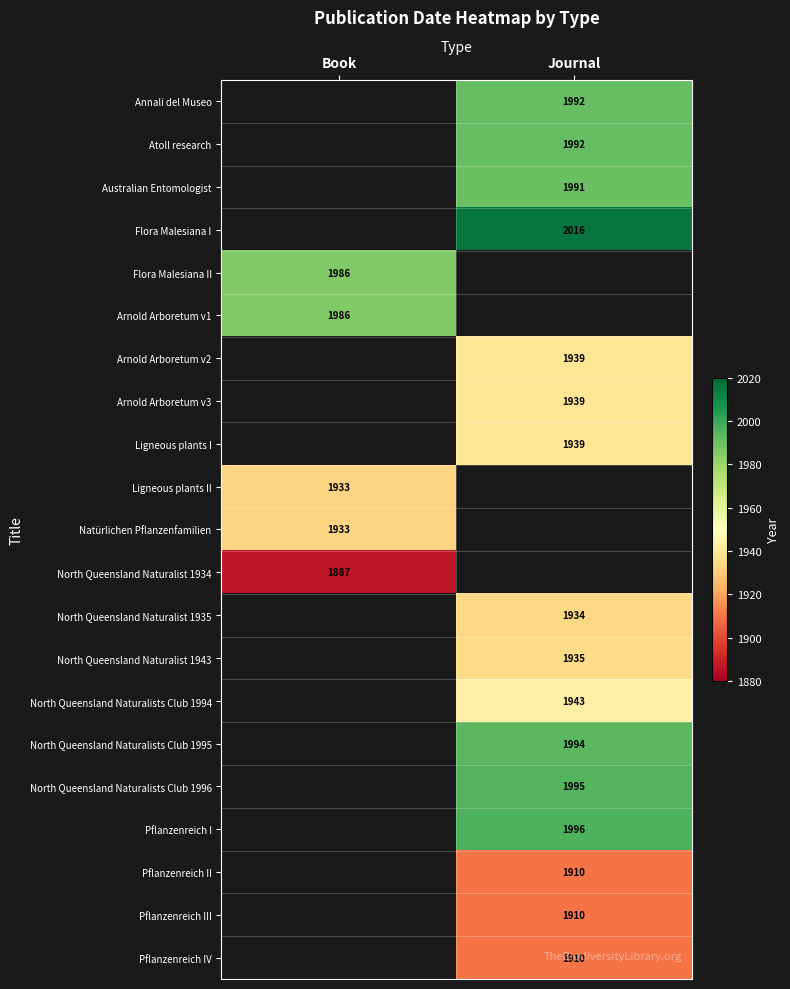

At which category does the chart reach its peak across all series?

Journal